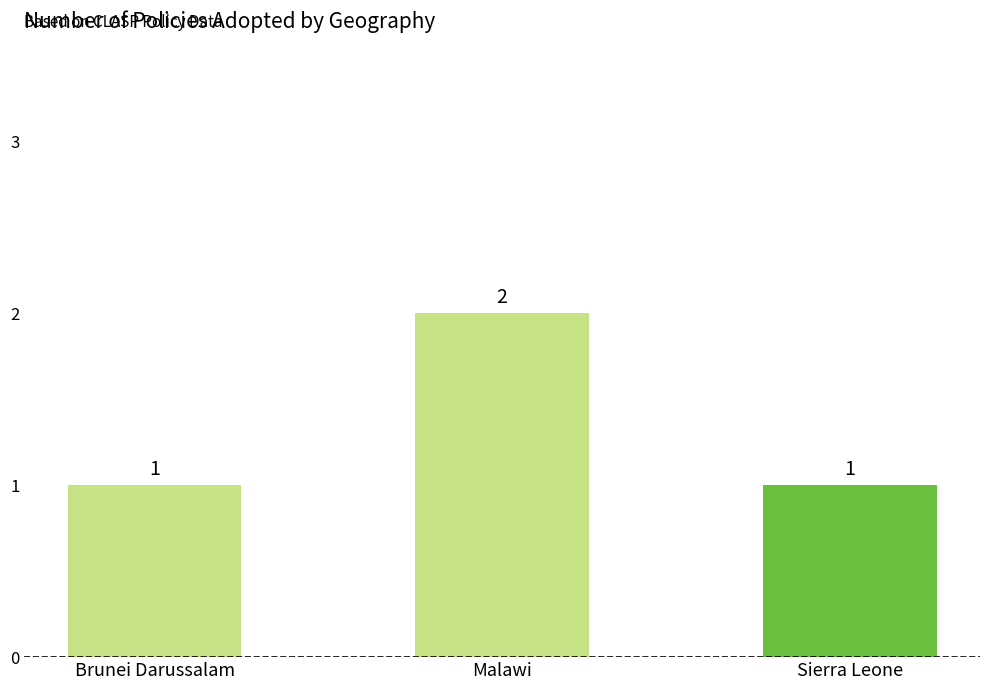

Are the bars grouped side by side (vs. stacked)?

No